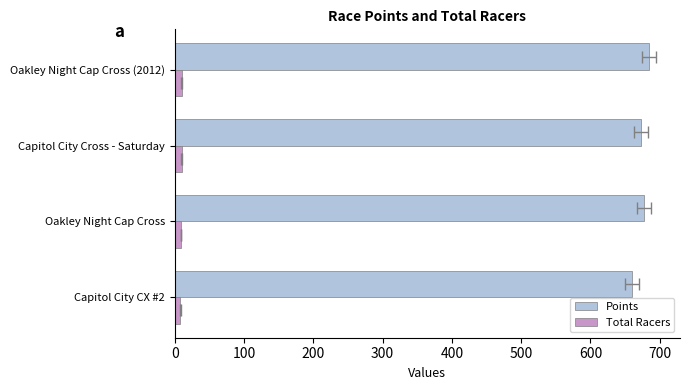

How many values in the Points series exceed 677?

2